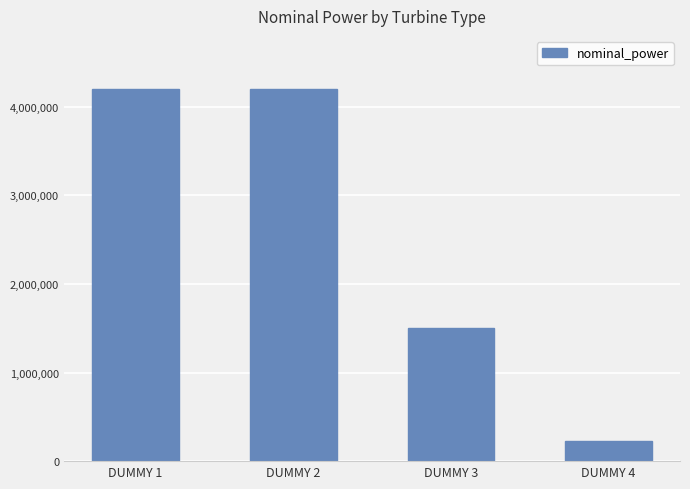

Does the chart contain stacked bars?

No